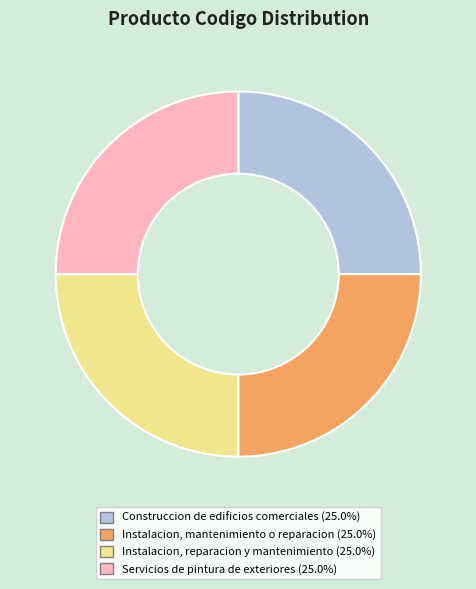

Does Instalacion, mantenimiento o reparacion account for over 50% of the chart?

No